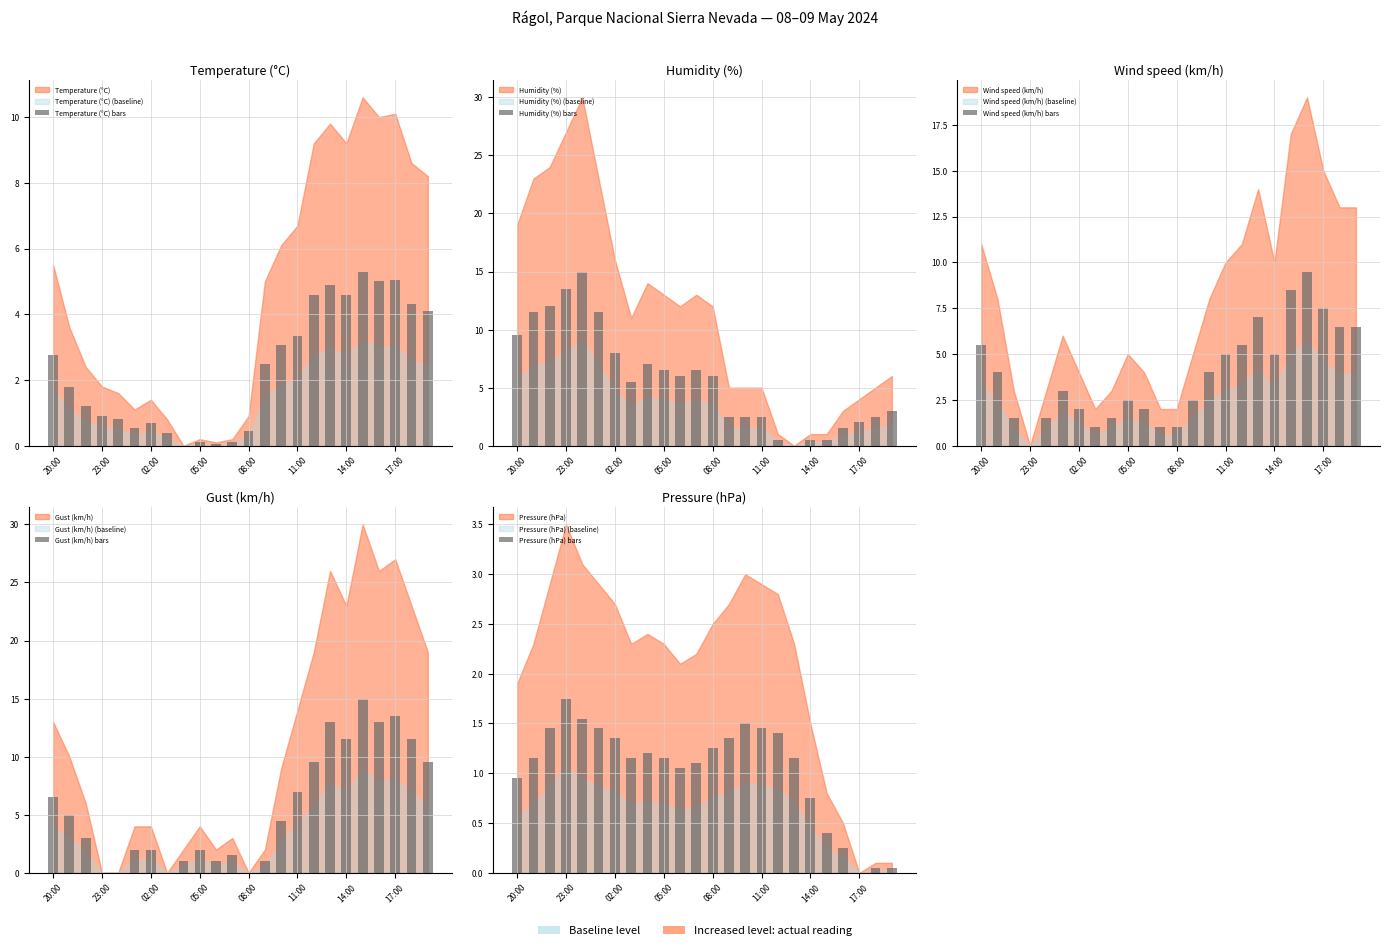

The Wind speed (km/h) bars series shows 0.5 at 08:00. True or false?

False